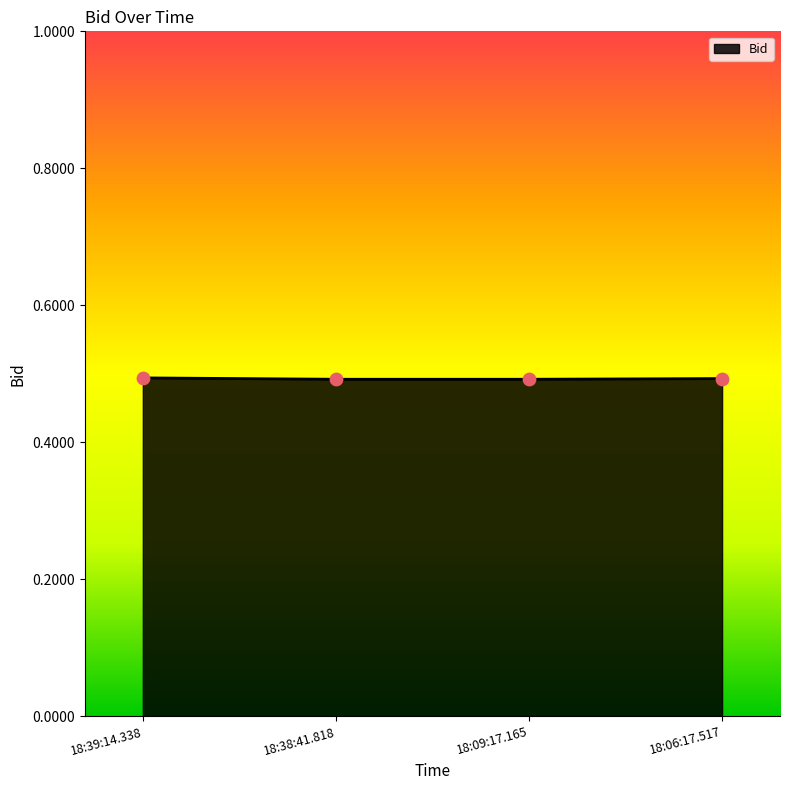

The value at 18:06:17.517 is 0.5. True or false?

True